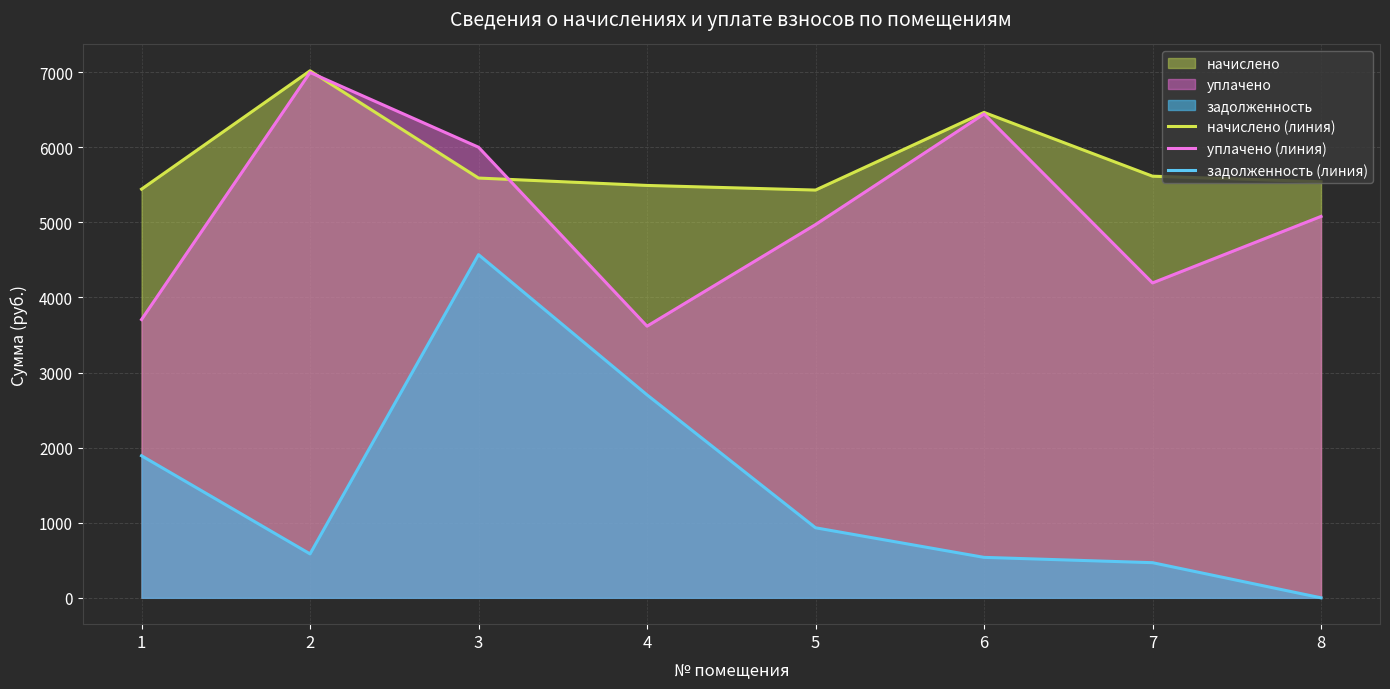

How many lines are shown in the chart?

3